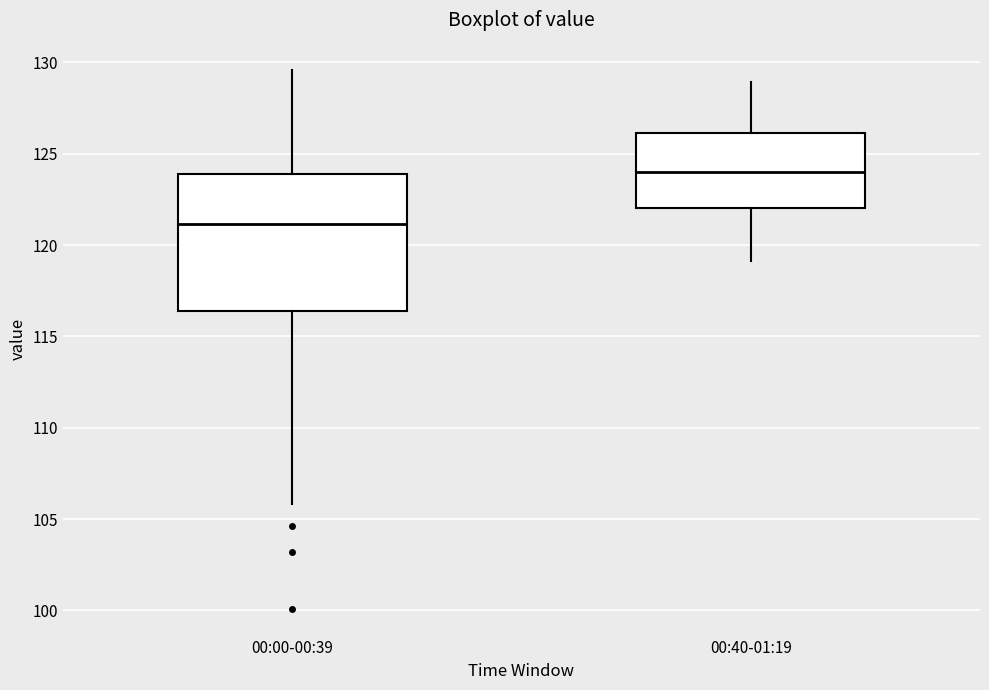

Which box is the tallest, from its lower edge to its upper edge?

00:00-00:39